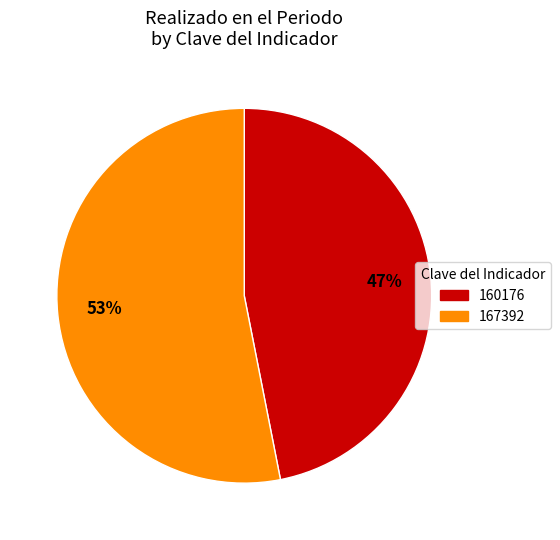

Which slice represents more than half of the pie?

167392